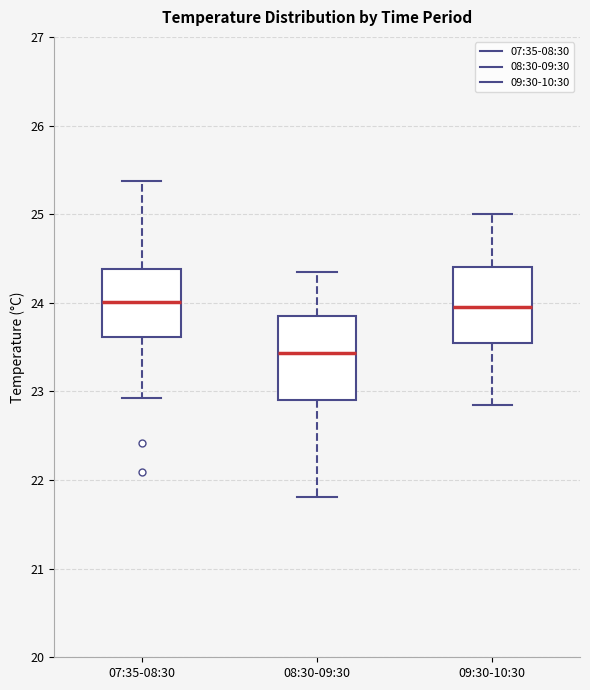

Which box is the tallest, from its lower edge to its upper edge?

08:30-09:30